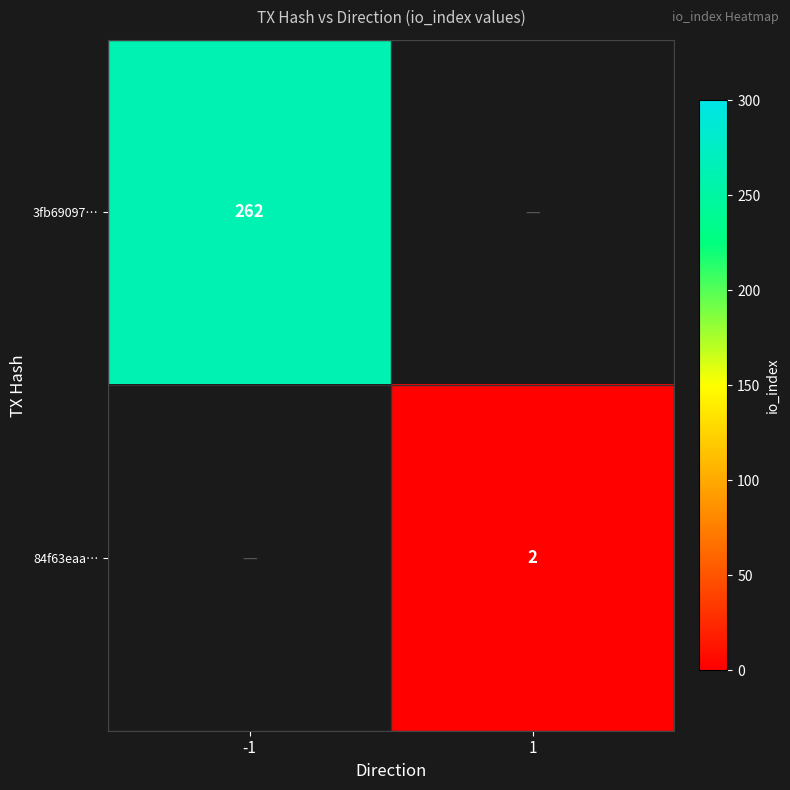

The value of 84f63eaa… at 1 is 3. True or false?

False